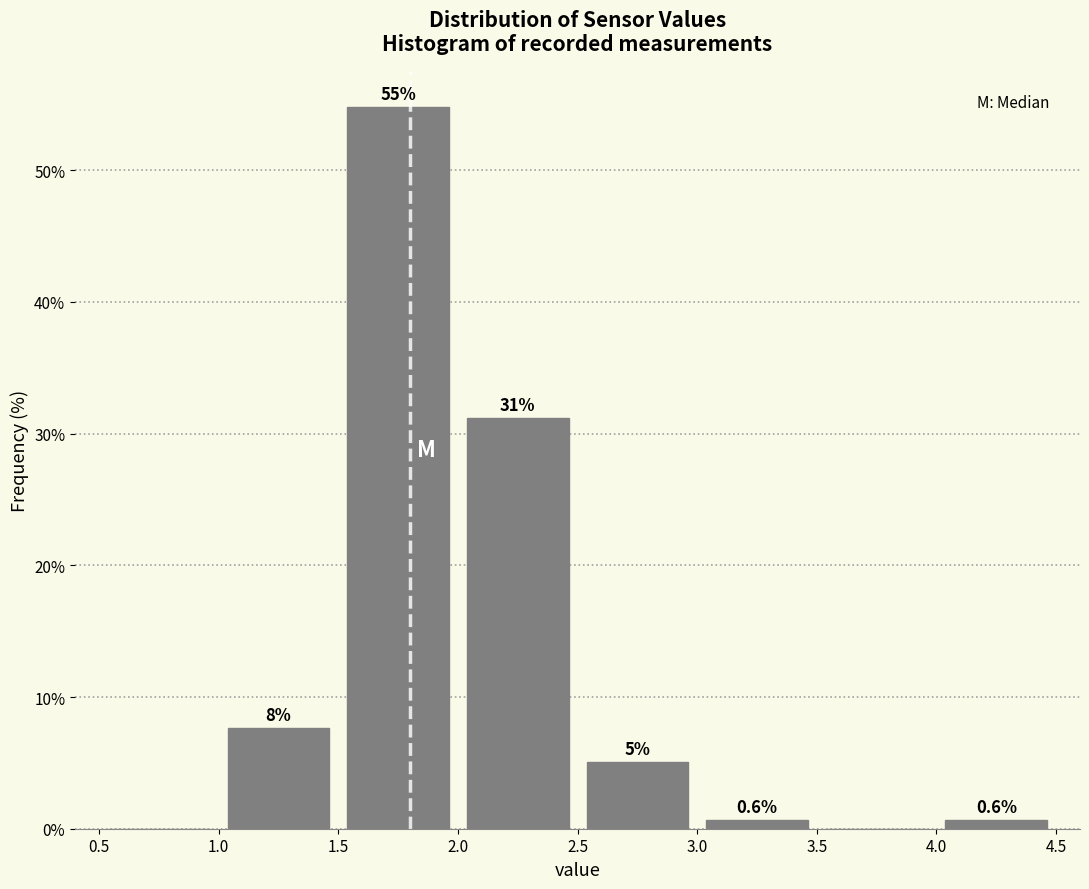

Which range on the x-axis has the tallest bar?

1.5 to 2.0